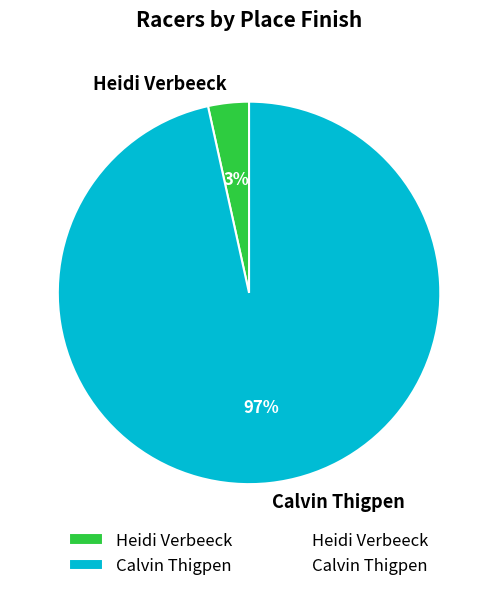

Is the sum of Calvin Thigpen and Heidi Verbeeck greater than half?

Yes